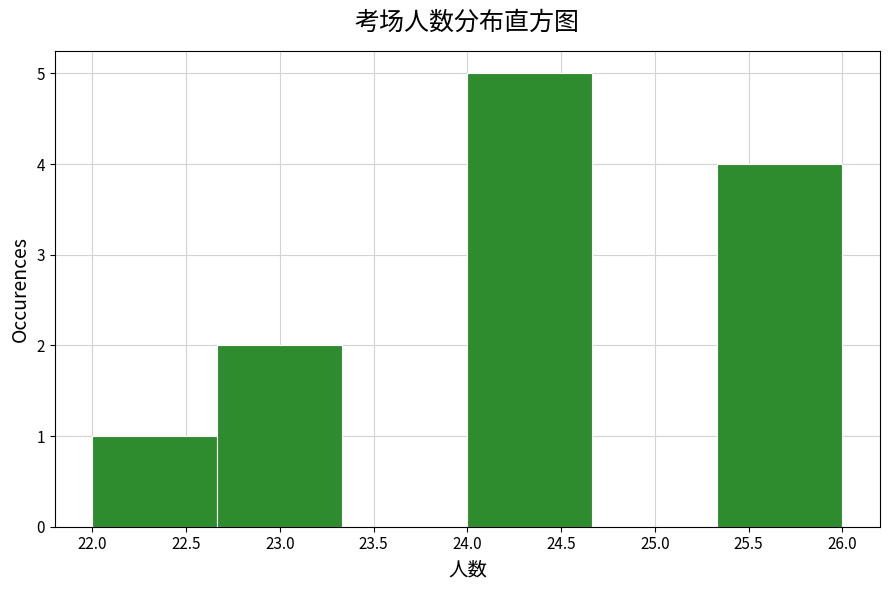

How tall is the bar that spans 25.35 to 26.00 on the x-axis? Neither the bar edges nor the heights are printed on the chart, so give them approximately, as read against the axes.

4